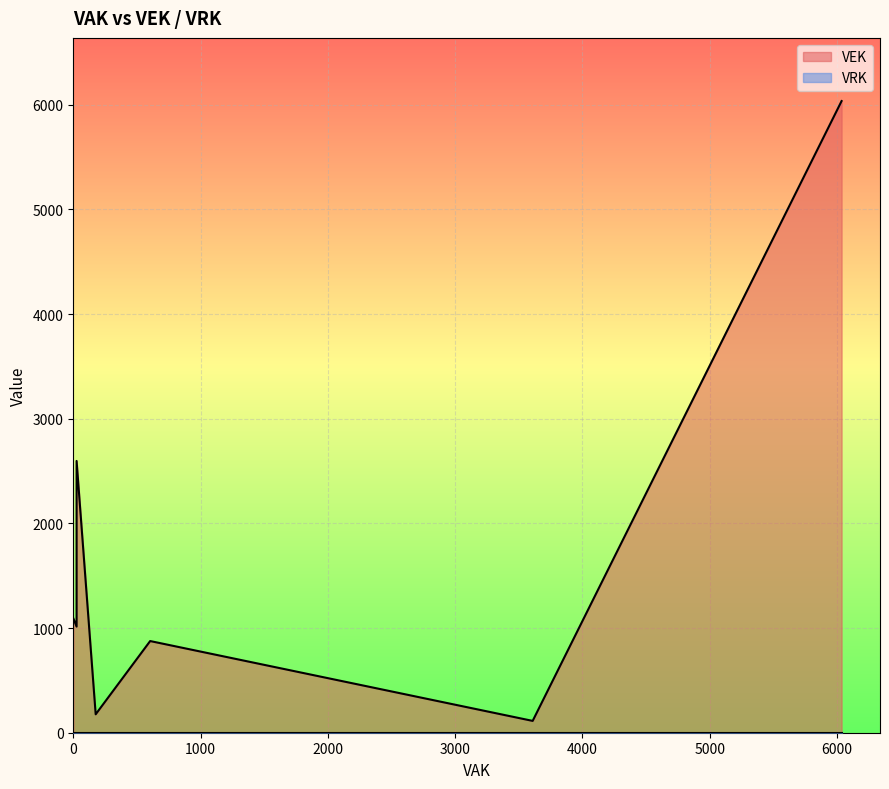

True or false: VRK and VEK cross at least once.

False